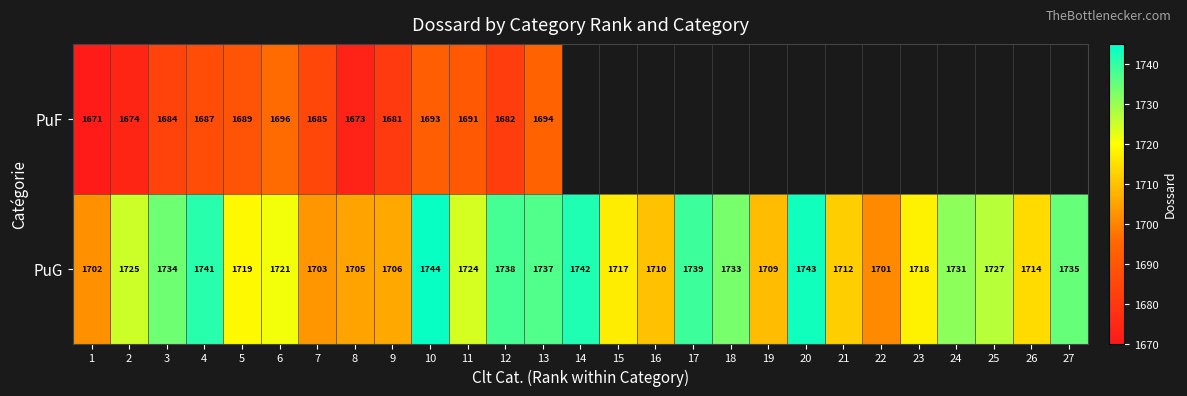

At 1, list the series in order from smallest to largest.

PuF, PuG